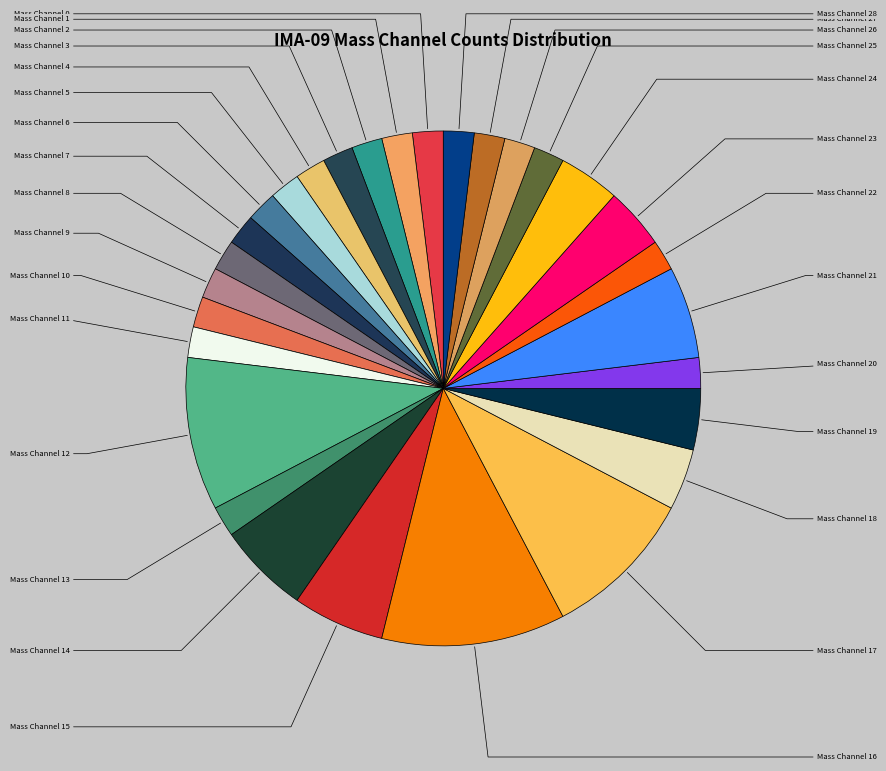

What portion of the pie excludes Mass Channel 10?

98.1%